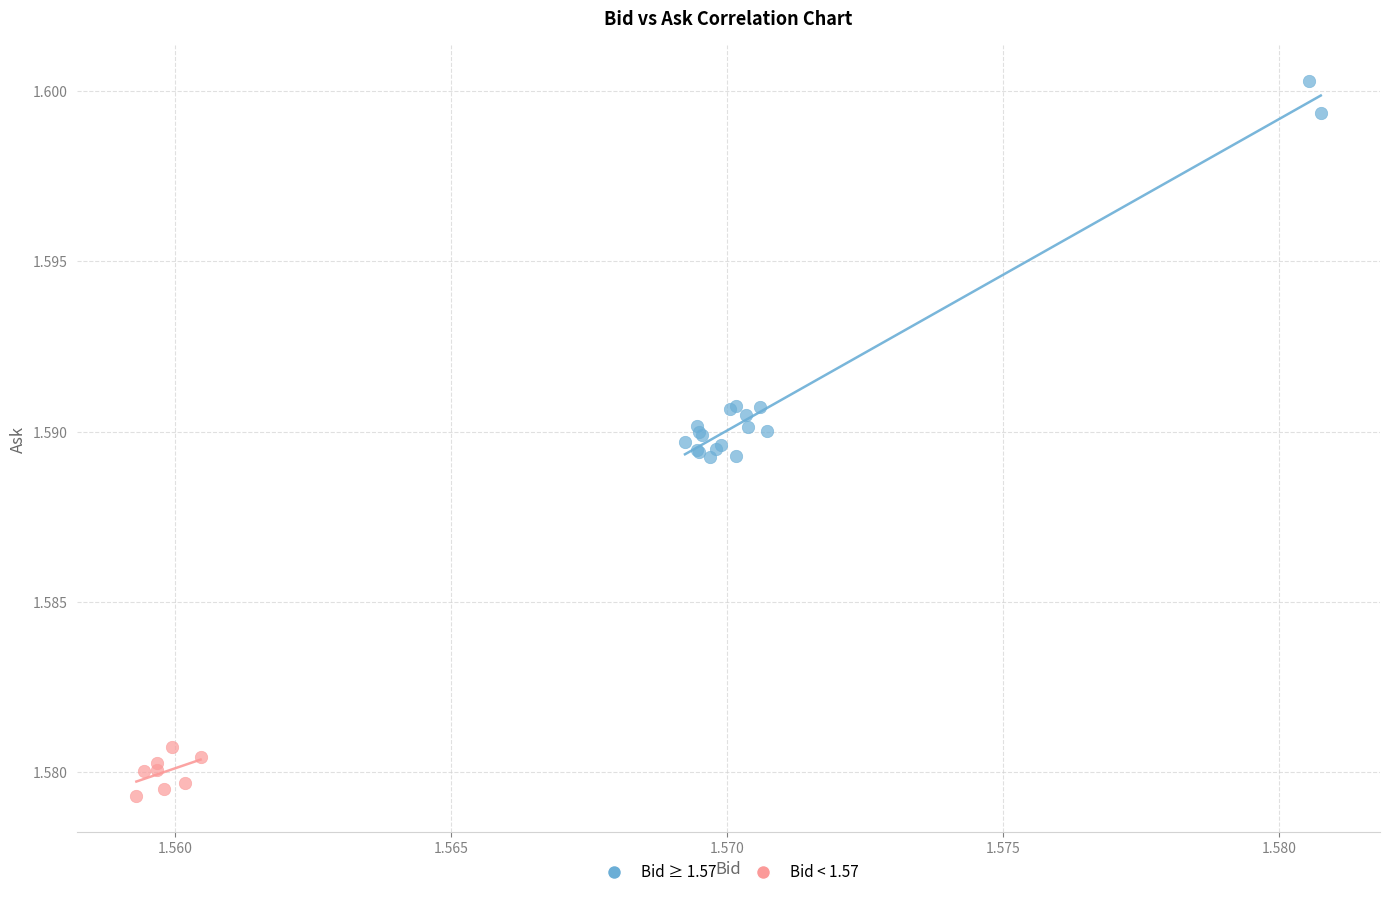

Which series contains the lowest Y value?

Bid < 1.57